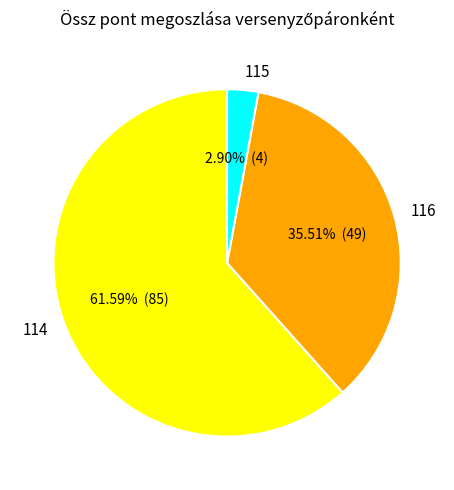

What percentage do 116 and 115 together represent?

38.4%